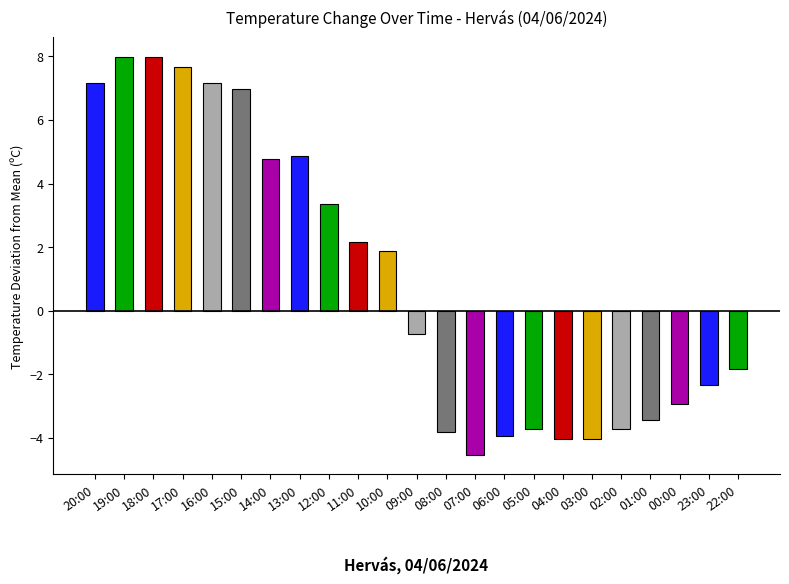

What is the greatest value displayed?

8.0